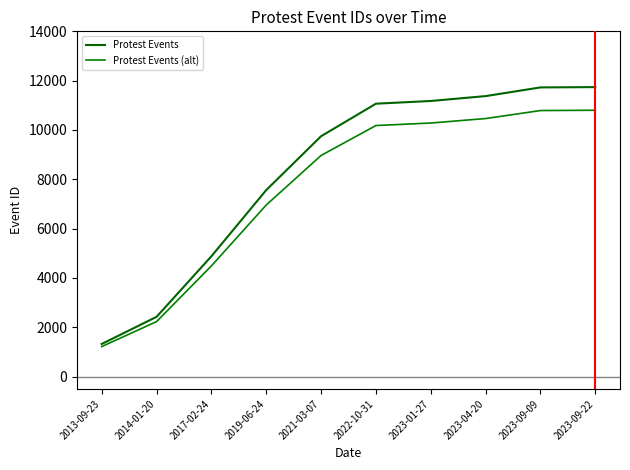

How many lines are shown in the chart?

2